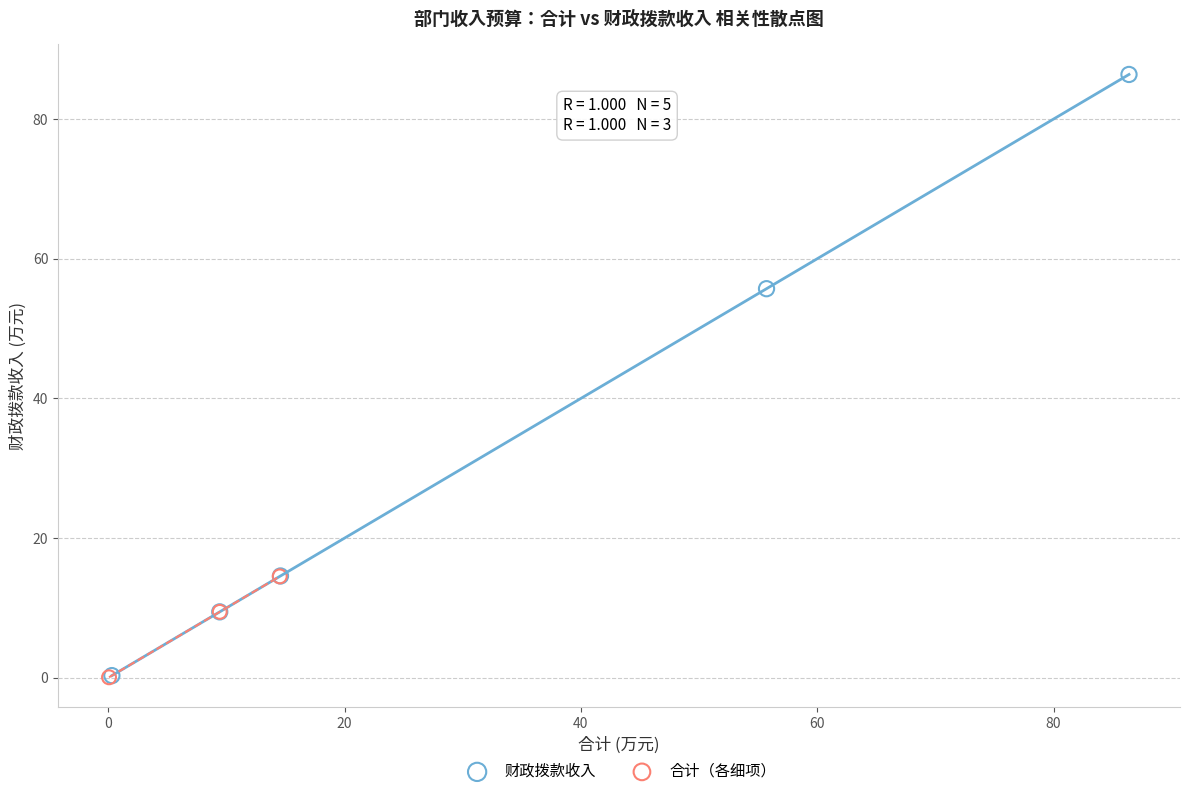

Which series contains the highest Y value?

财政拨款收入